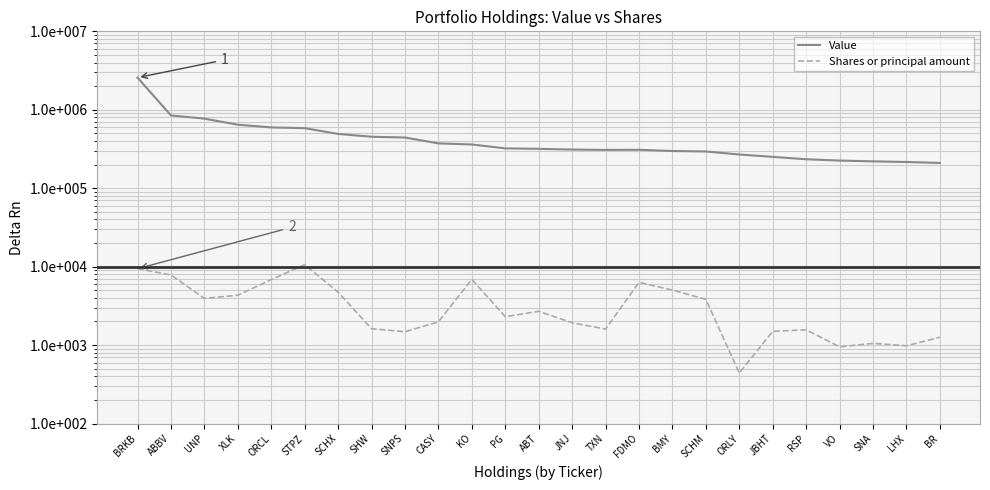

What position from the right is BRKB?

25